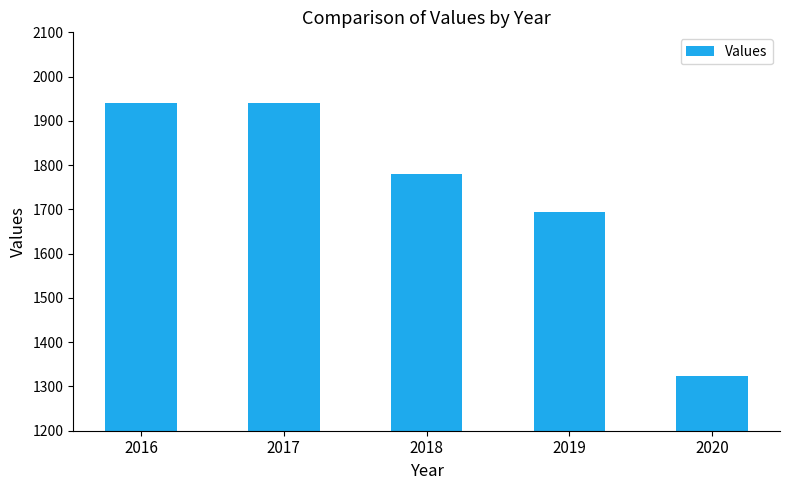

Reading right to left, extract all data points from this chart.

1324	1693	1780	1940	1940